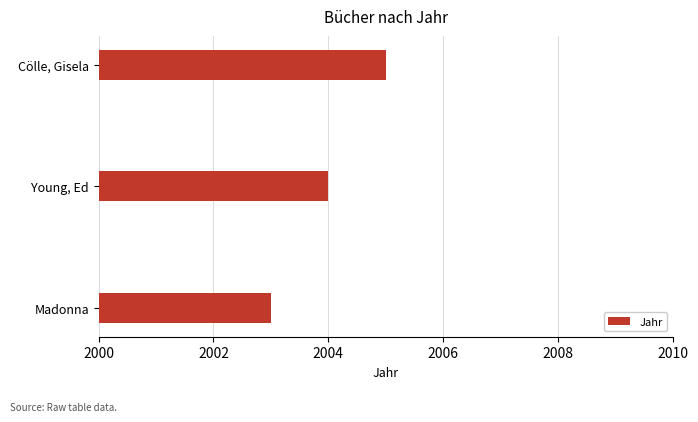

Which category has the highest value across all series?

Cölle, Gisela